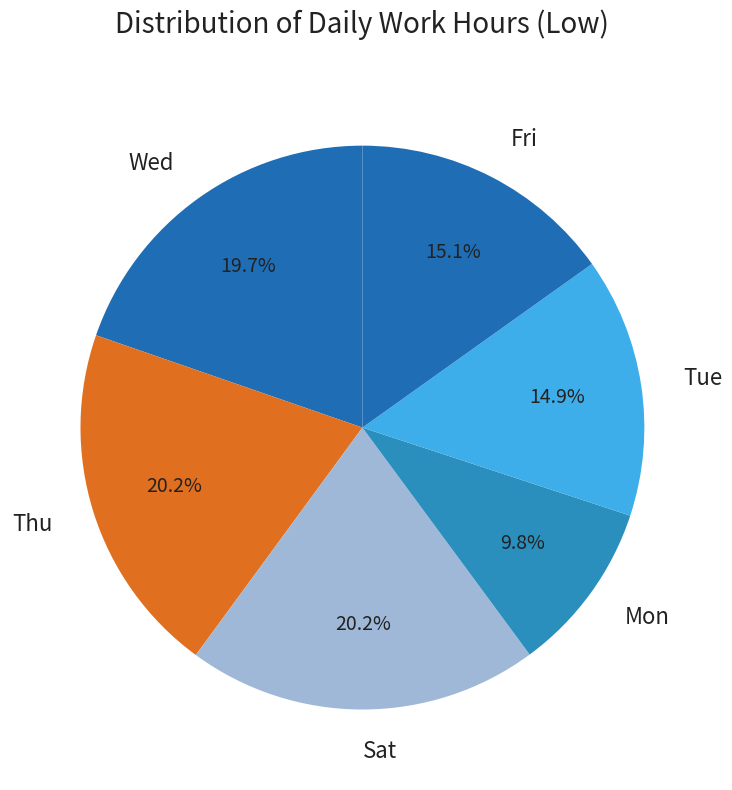

Is there a majority slice in this chart?

No